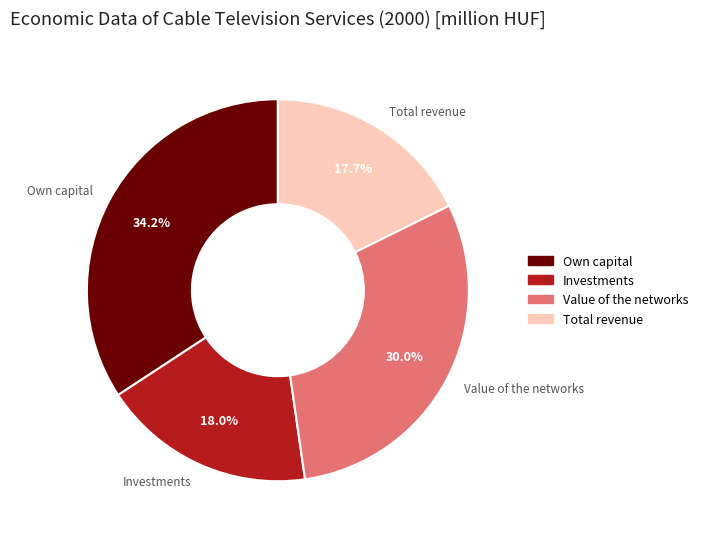

To the nearest percent, what is the average slice percentage?

25%